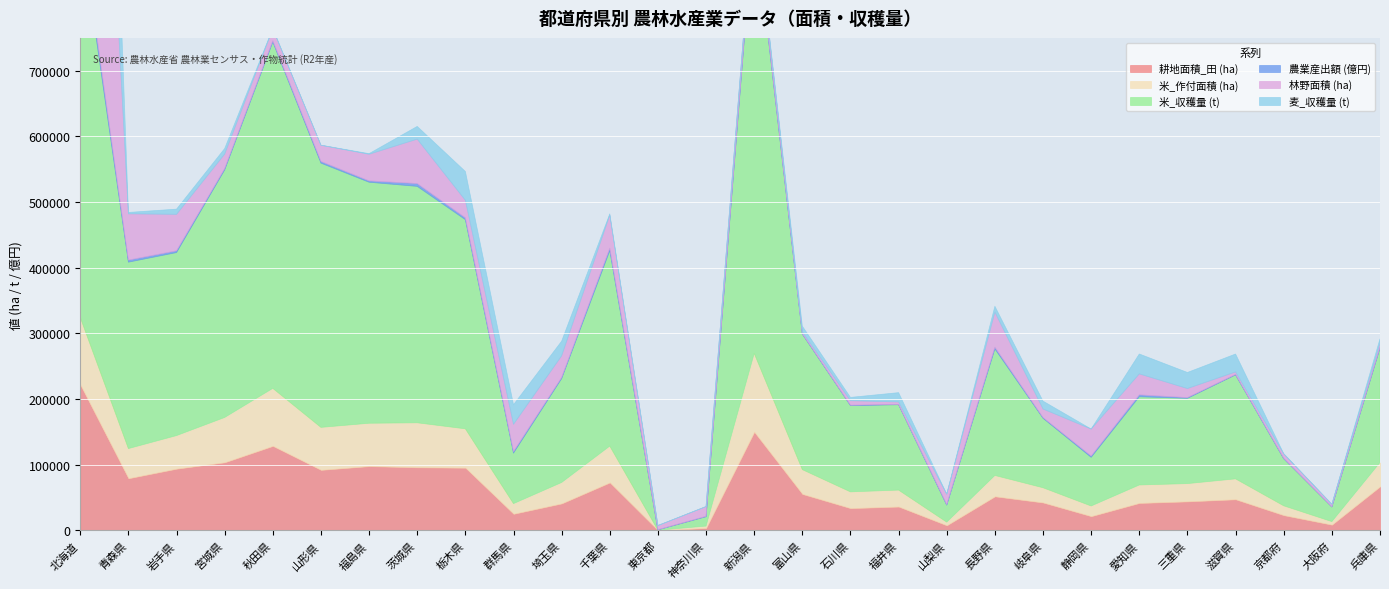

Which series has the largest range (max minus min)?

林野面積 (ha)